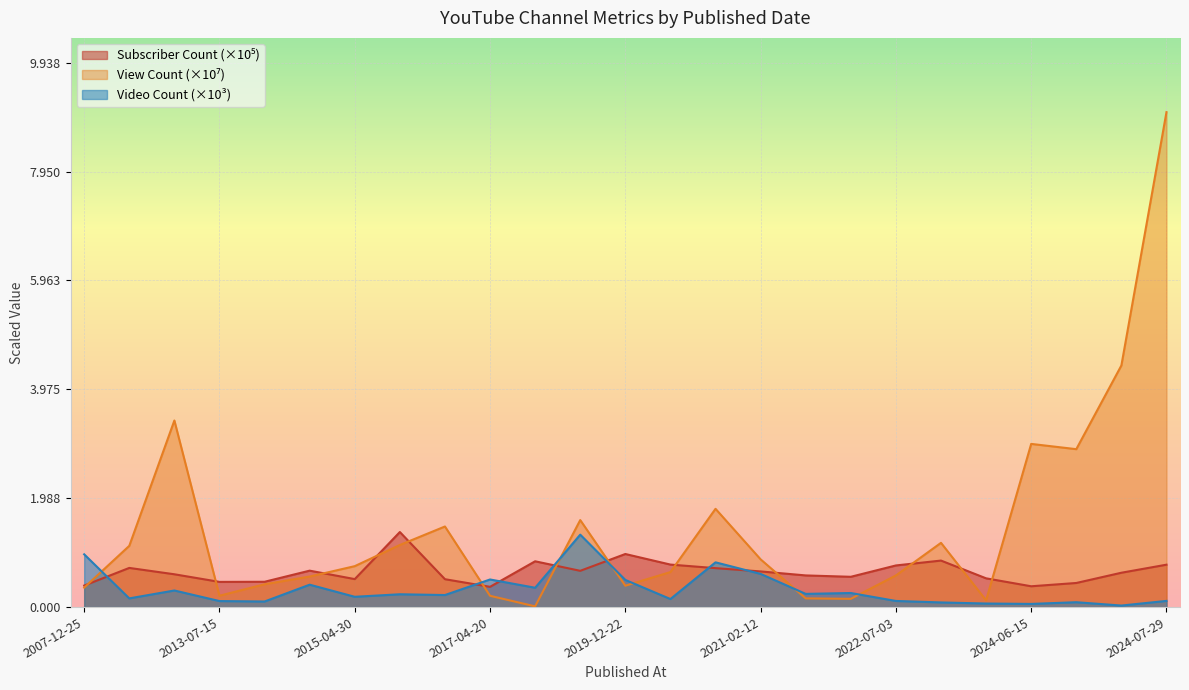

Is the value of View Count at 2024-06-23 greater than the value of Subscriber Count at 2007-12-25?

Yes